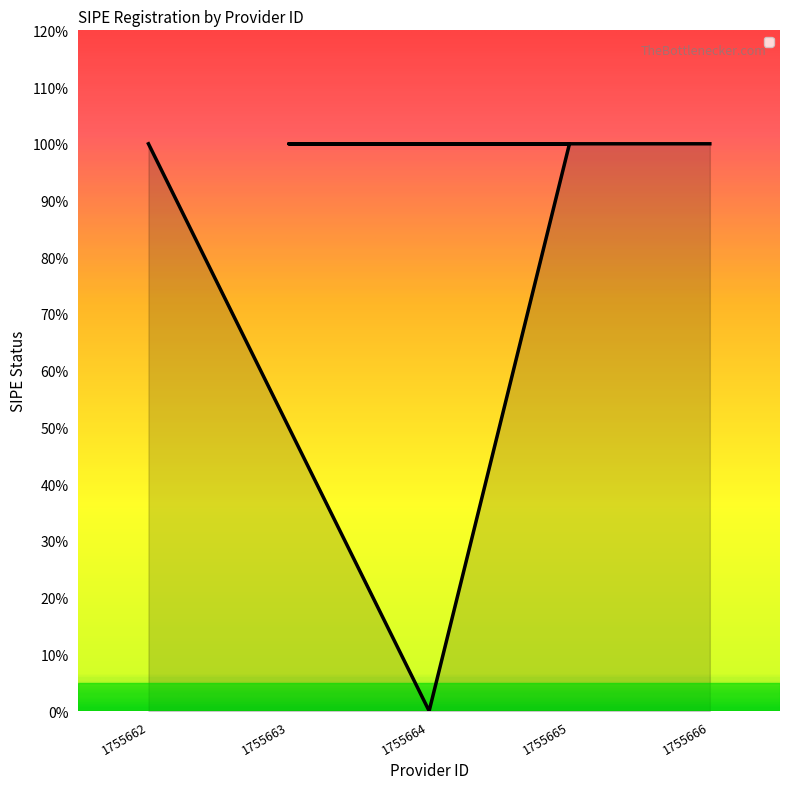

Reading left to right, what are all the values shown in this chart?

1755662=1	1755664=0	1755665=1	1755663=1	1755666=1